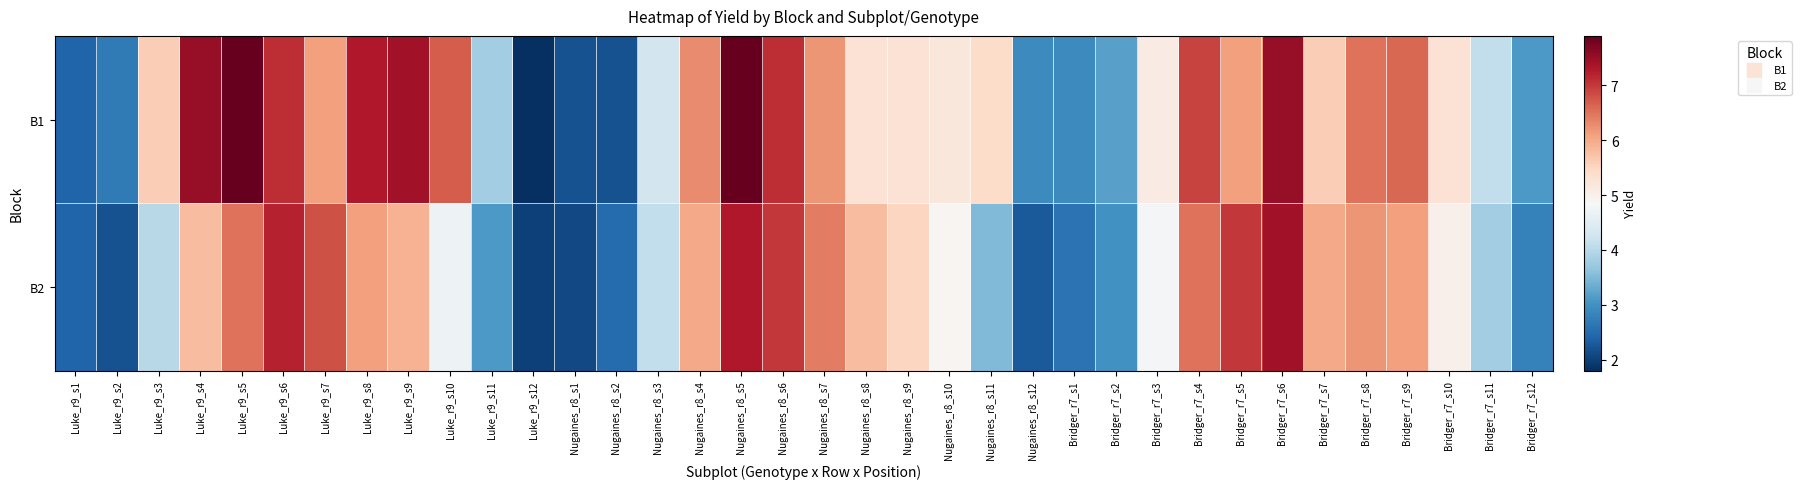

Reading left to right, transcribe all the data shown in this chart.

B1: Luke_r9_s1=2.4	Luke_r9_s2=2.7	Luke_r9_s3=5.6	Luke_r9_s4=7.5	Luke_r9_s5=7.9	Luke_r9_s6=7.1	Luke_r9_s7=6.1	Luke_r9_s8=7.3	Luke_r9_s9=7.4	Luke_r9_s10=6.7	Luke_r9_s11=3.8	Luke_r9_s12=1.8	Nugaines_r8_s1=2.2	Nugaines_r8_s2=2.2	Nugaines_r8_s3=4.3	Nugaines_r8_s4=6.3	Nugaines_r8_s5=7.9	Nugaines_r8_s6=7.1	Nugaines_r8_s7=6.2	Nugaines_r8_s8=5.3	Nugaines_r8_s9=5.3	Nugaines_r8_s10=5.2	Nugaines_r8_s11=5.4	Nugaines_r8_s12=2.9	Bridger_r7_s1=2.9	Bridger_r7_s2=3.2	Bridger_r7_s3=5.1	Bridger_r7_s4=6.9	Bridger_r7_s5=6.1	Bridger_r7_s6=7.5	Bridger_r7_s7=5.6	Bridger_r7_s8=6.5	Bridger_r7_s9=6.6	Bridger_r7_s10=5.3	Bridger_r7_s11=4.1	Bridger_r7_s12=3.1
B2: Luke_r9_s1=2.4	Luke_r9_s2=2.2	Luke_r9_s3=4.0	Luke_r9_s4=5.8	Luke_r9_s5=6.5	Luke_r9_s6=7.2	Luke_r9_s7=6.8	Luke_r9_s8=6.1	Luke_r9_s9=5.9	Luke_r9_s10=4.7	Luke_r9_s11=3.1	Luke_r9_s12=2.0	Nugaines_r8_s1=2.1	Nugaines_r8_s2=2.5	Nugaines_r8_s3=4.1	Nugaines_r8_s4=6.0	Nugaines_r8_s5=7.3	Nugaines_r8_s6=7.0	Nugaines_r8_s7=6.4	Nugaines_r8_s8=5.8	Nugaines_r8_s9=5.5	Nugaines_r8_s10=4.9	Nugaines_r8_s11=3.5	Nugaines_r8_s12=2.3	Bridger_r7_s1=2.6	Bridger_r7_s2=3.0	Bridger_r7_s3=4.8	Bridger_r7_s4=6.5	Bridger_r7_s5=7.0	Bridger_r7_s6=7.4	Bridger_r7_s7=6.0	Bridger_r7_s8=6.2	Bridger_r7_s9=6.1	Bridger_r7_s10=5.0	Bridger_r7_s11=3.8	Bridger_r7_s12=2.8